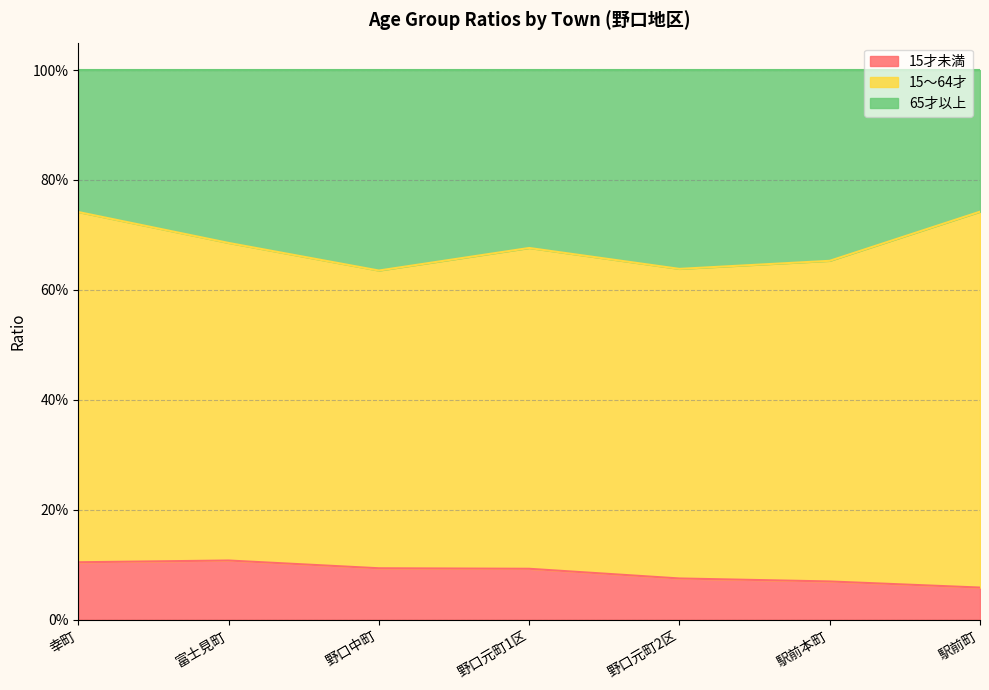

Does the chart have visible grid lines?

Yes